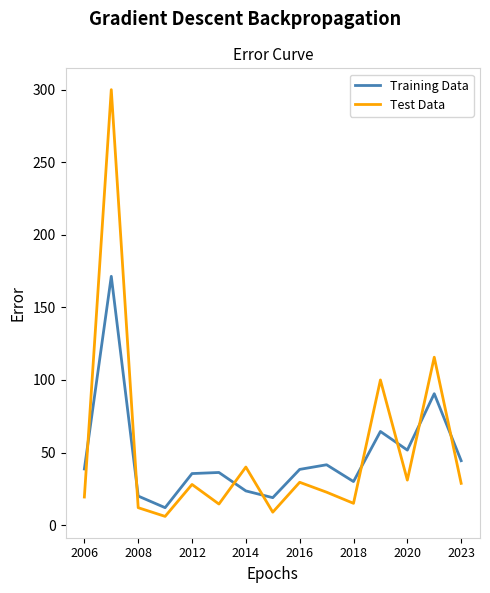

What is the sum of all Training Data values?

717.3